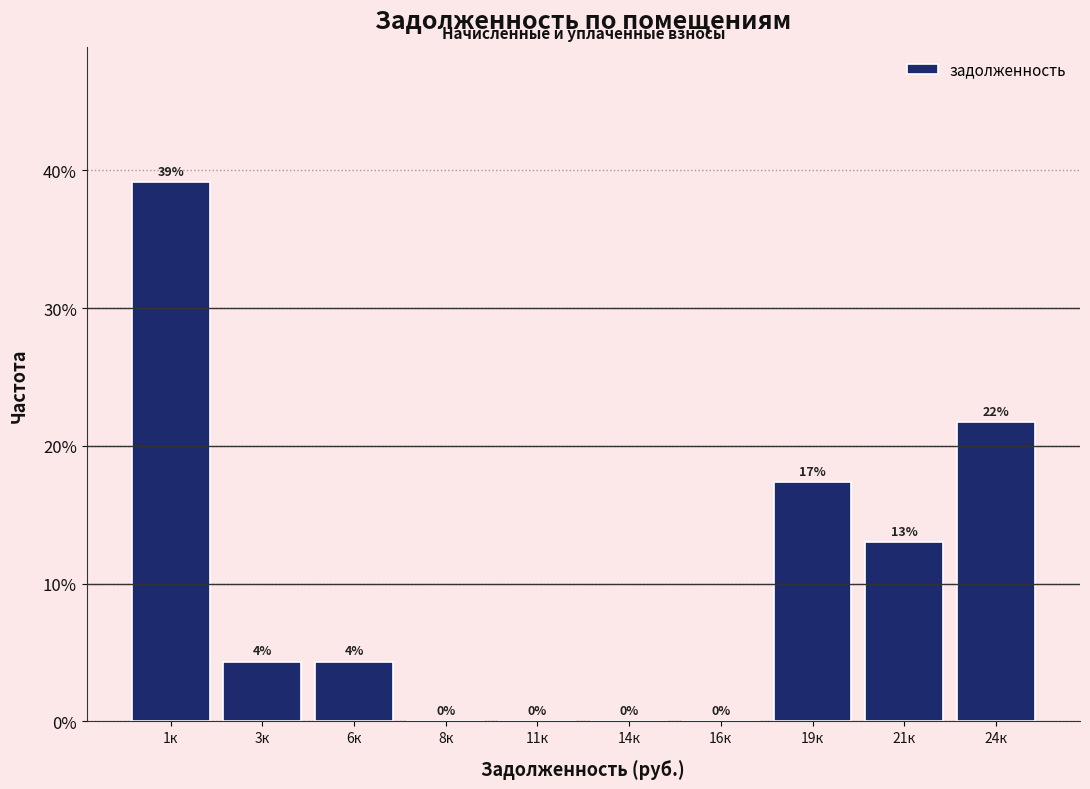

At which label does the data first exceed 4?

1к